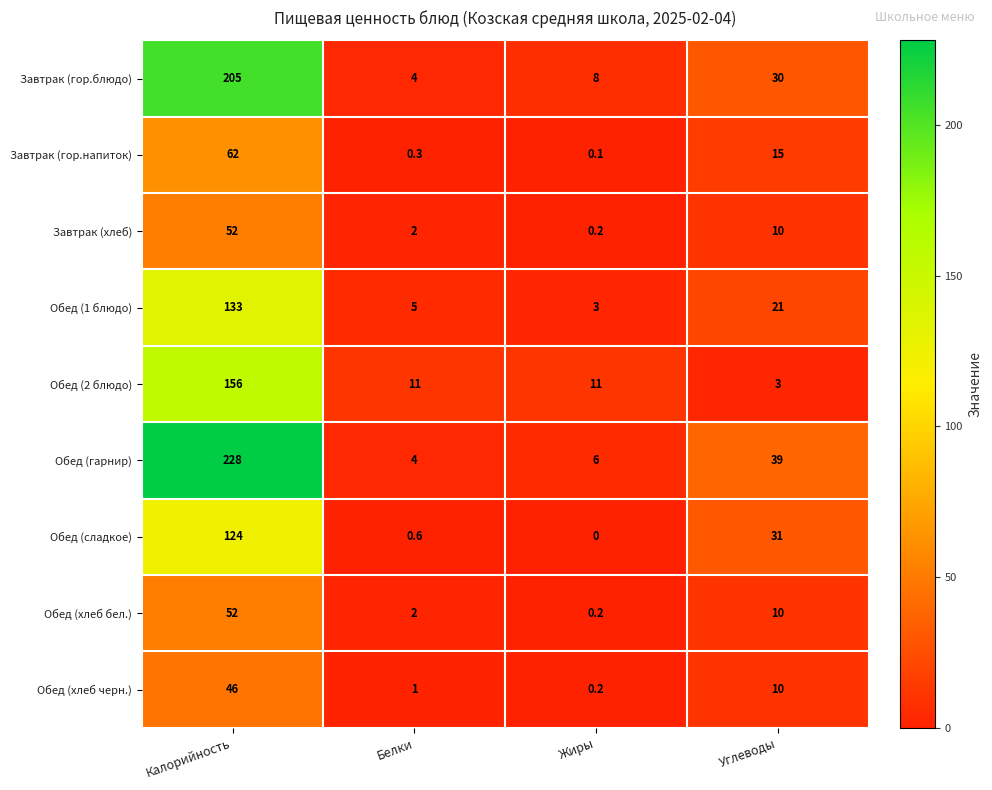

Which category has the highest value across all series?

Калорийность